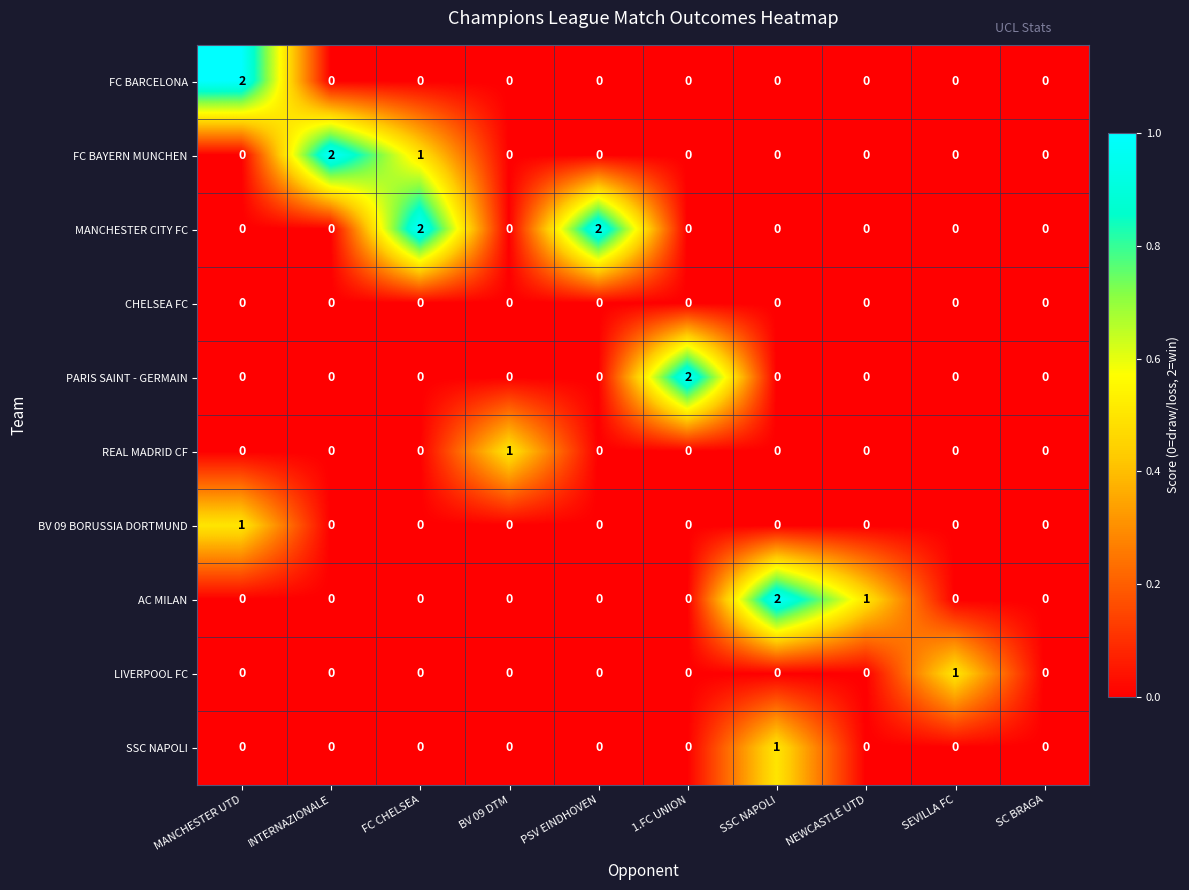

Where is FC BAYERN MUNCHEN nearest to the value 1?

FC CHELSEA